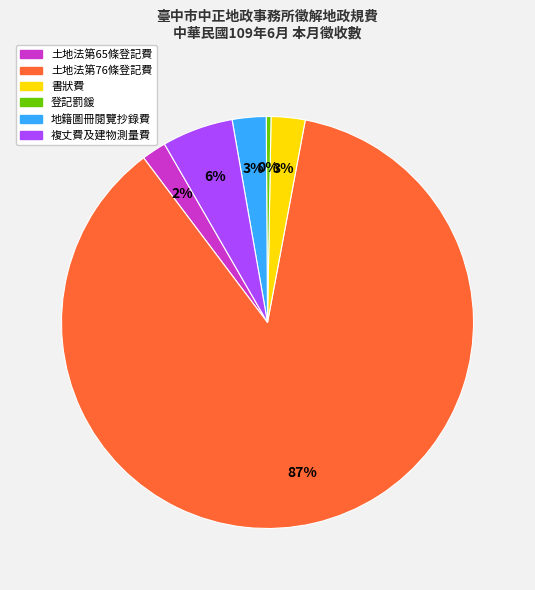

Count the number of slices in the pie.

6